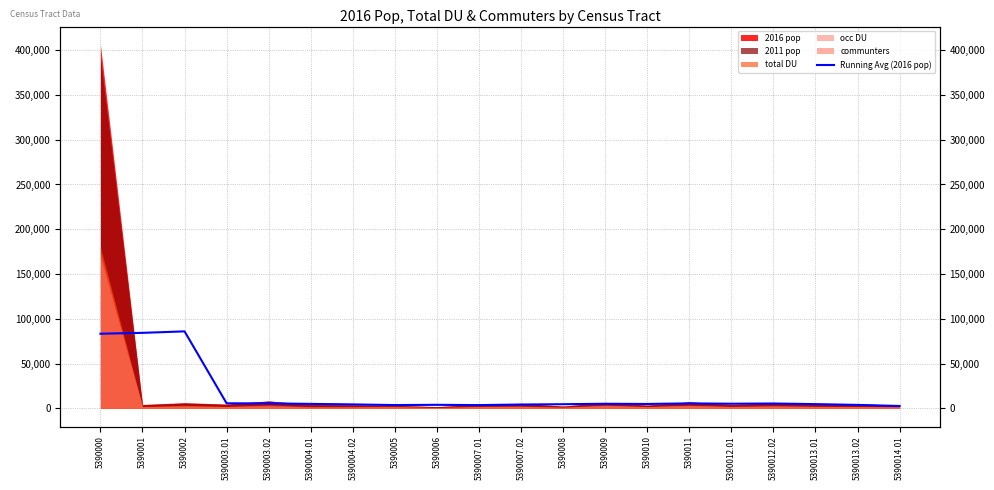

How many lines are shown in the chart?

1